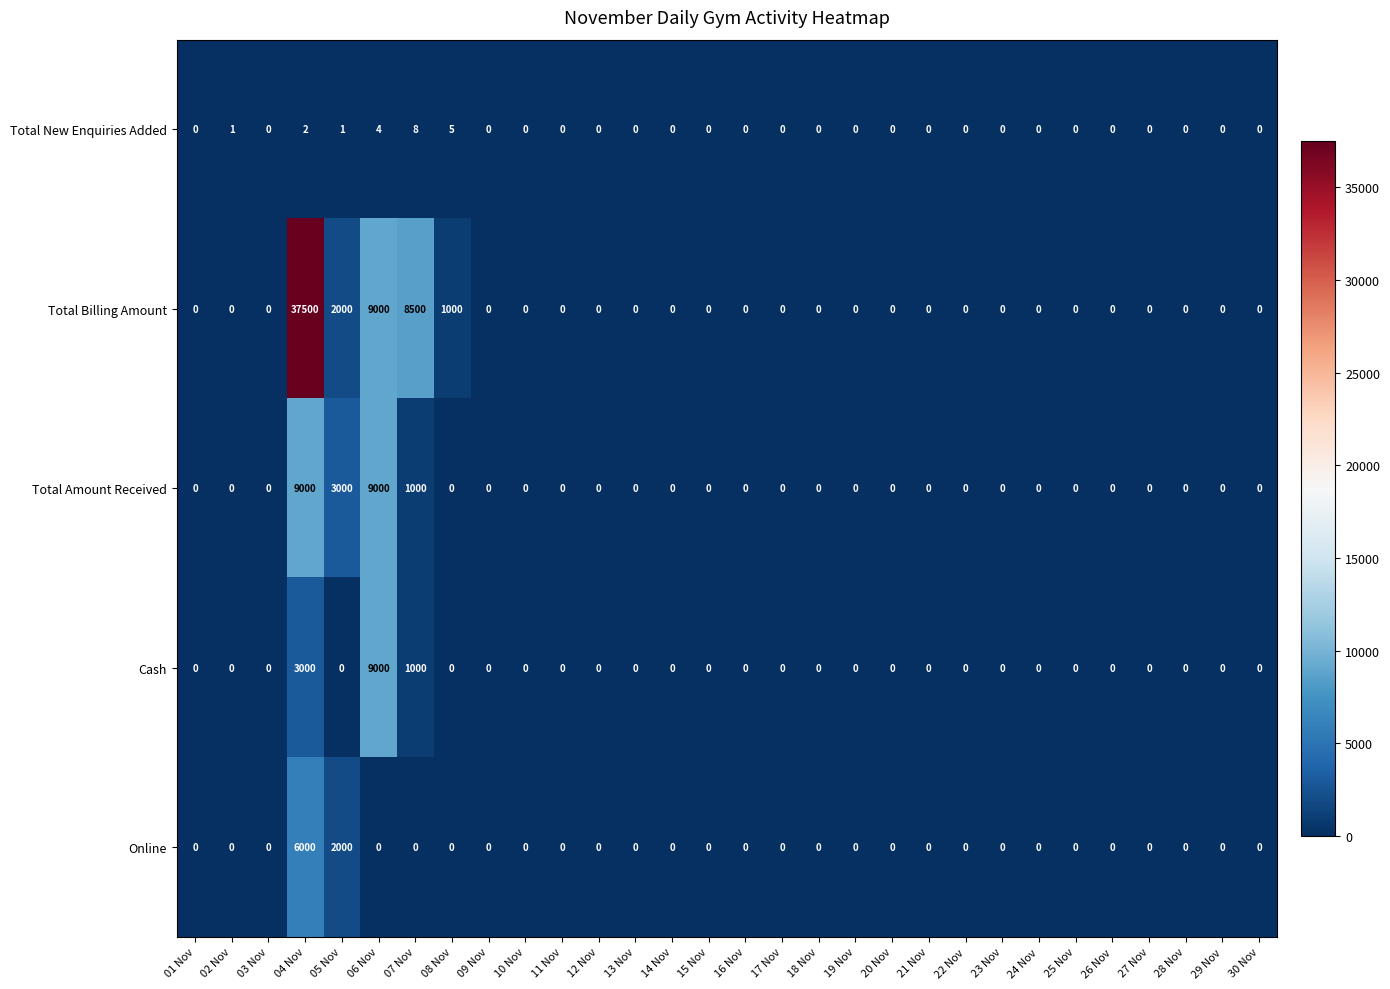

At which label is Online closest to 3000?

05 Nov